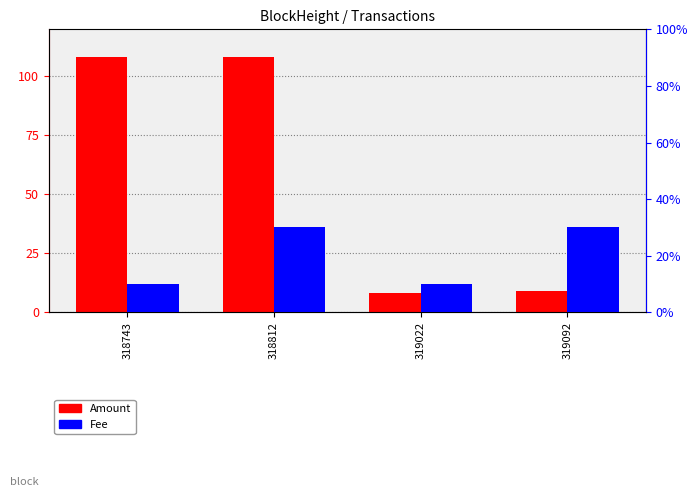

Which series has the widest spread of values?

Amount